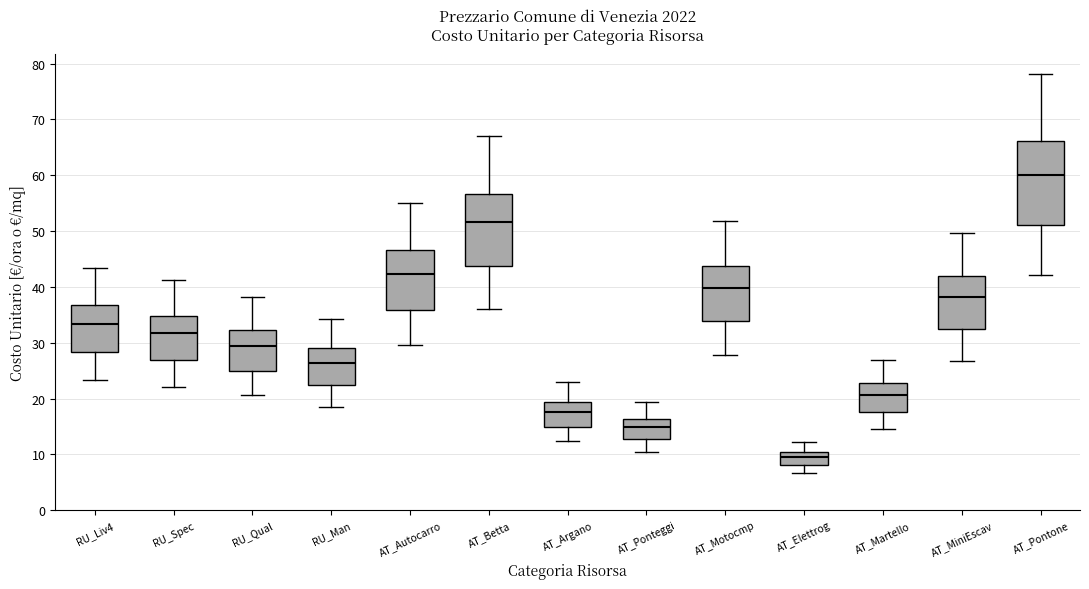

Reading left to right, transcribe this box plot: for each box, give where its median line is, the range the box spans, and where its two whiskers end, as read against the y-axis. The values are not printed on the chart, so give them approximately, as read against the axis.

RU_Liv4: median 33, box 28 to 37, whiskers 23 to 43
RU_Spec: median 32, box 27 to 35, whiskers 22 to 41
RU_Qual: median 29, box 25 to 32, whiskers 21 to 38
RU_Man: median 26, box 22 to 29, whiskers 18 to 34
AT_Autocarro: median 42, box 36 to 47, whiskers 30 to 55
AT_Betta: median 52, box 44 to 57, whiskers 36 to 67
AT_Argano: median 18, box 15 to 19, whiskers 12 to 23
AT_Ponteggi: median 15, box 13 to 16, whiskers 10 to 19
AT_Motocmp: median 40, box 34 to 44, whiskers 28 to 52
AT_Elettrog: median 9, box 8 to 10, whiskers 7 to 12
AT_Martello: median 21, box 18 to 23, whiskers 14 to 27
AT_MiniEscav: median 38, box 32 to 42, whiskers 27 to 50
AT_Pontone: median 60, box 51 to 66, whiskers 42 to 78